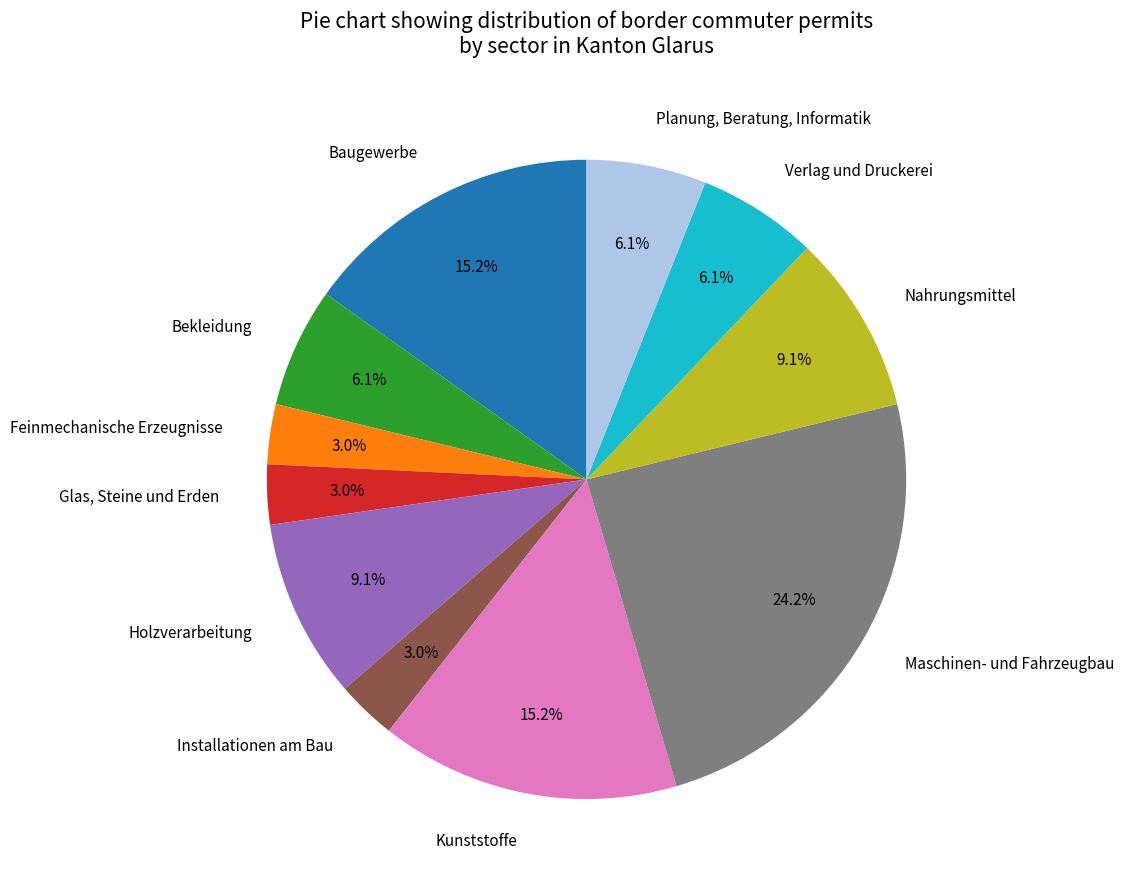

To the nearest percent, what portion does Glas, Steine und Erden represent?

3%